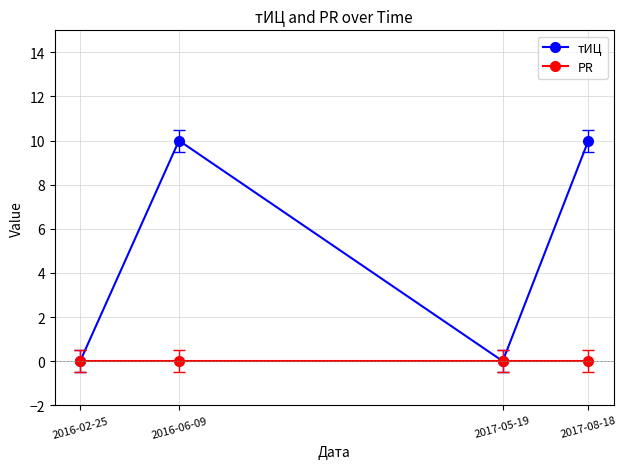

What are all the series names shown in the legend?

тИЦ, PR